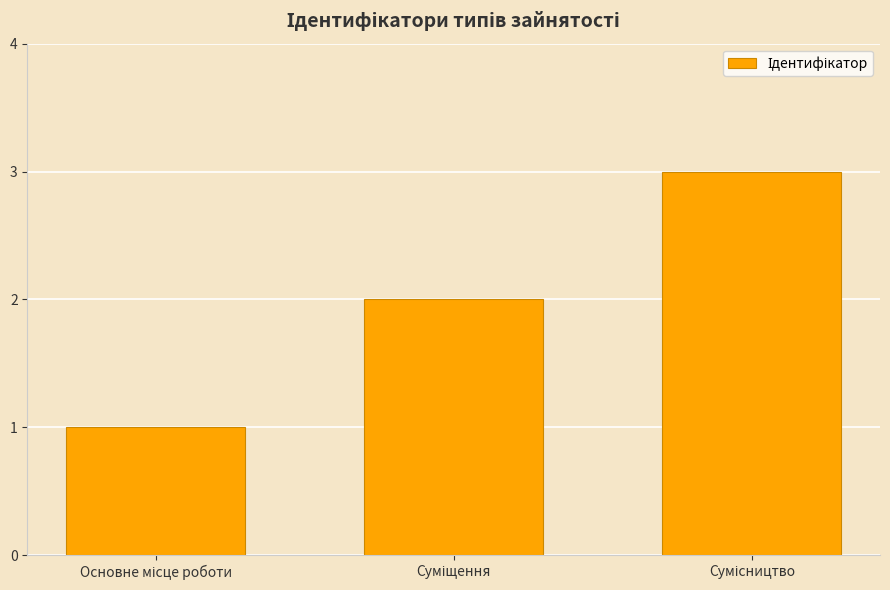

What is the sum of all values?

6